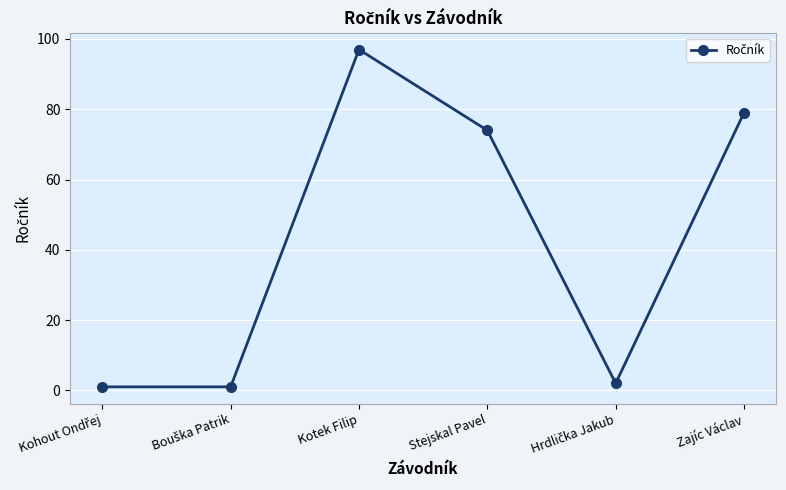

How many points are higher than both their immediate neighbors (excluding endpoints)?

1